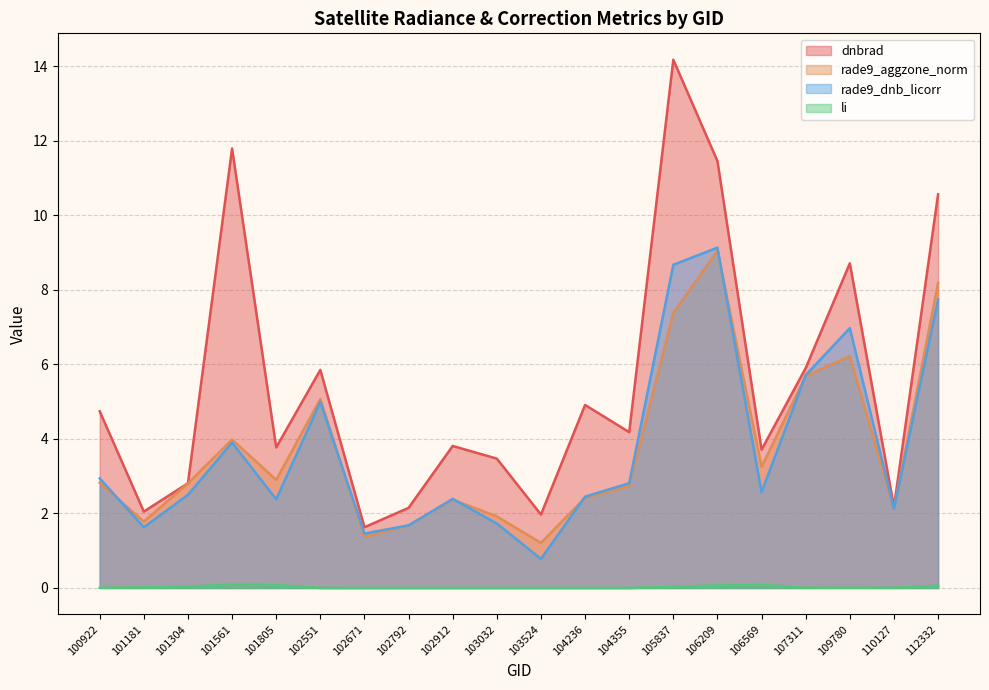

How many values in li are above zero?

13